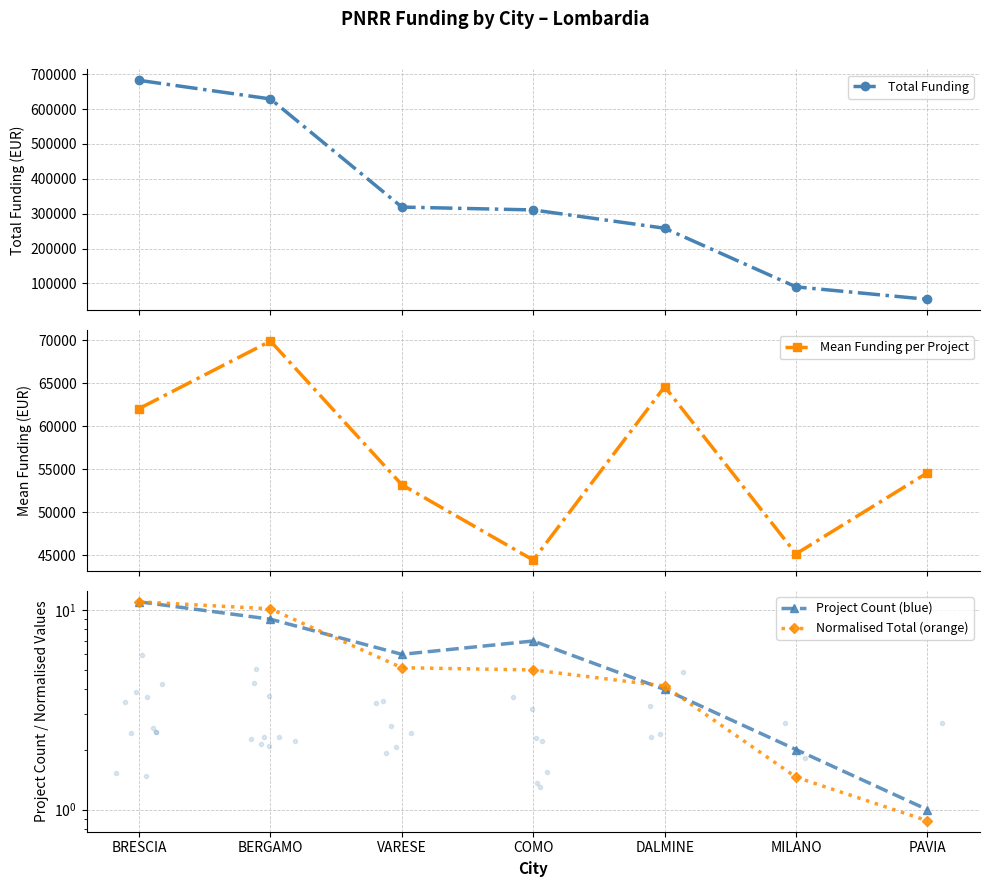

True or false: Project Count (blue) and Total Funding intersect in this chart.

False